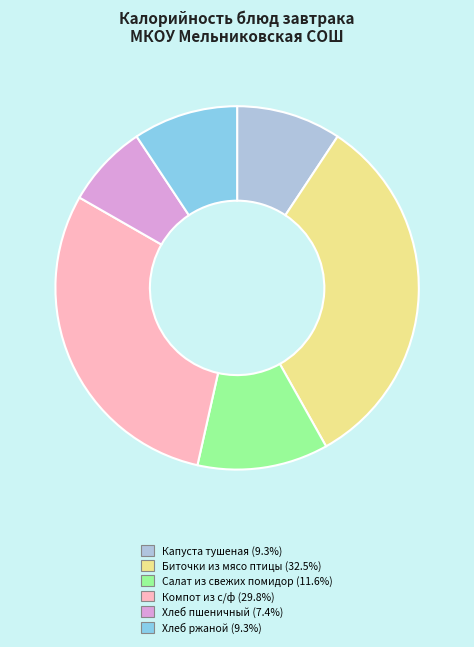

Which has a higher value, Хлеб ржаной or Компот из с/ф?

Компот из с/ф